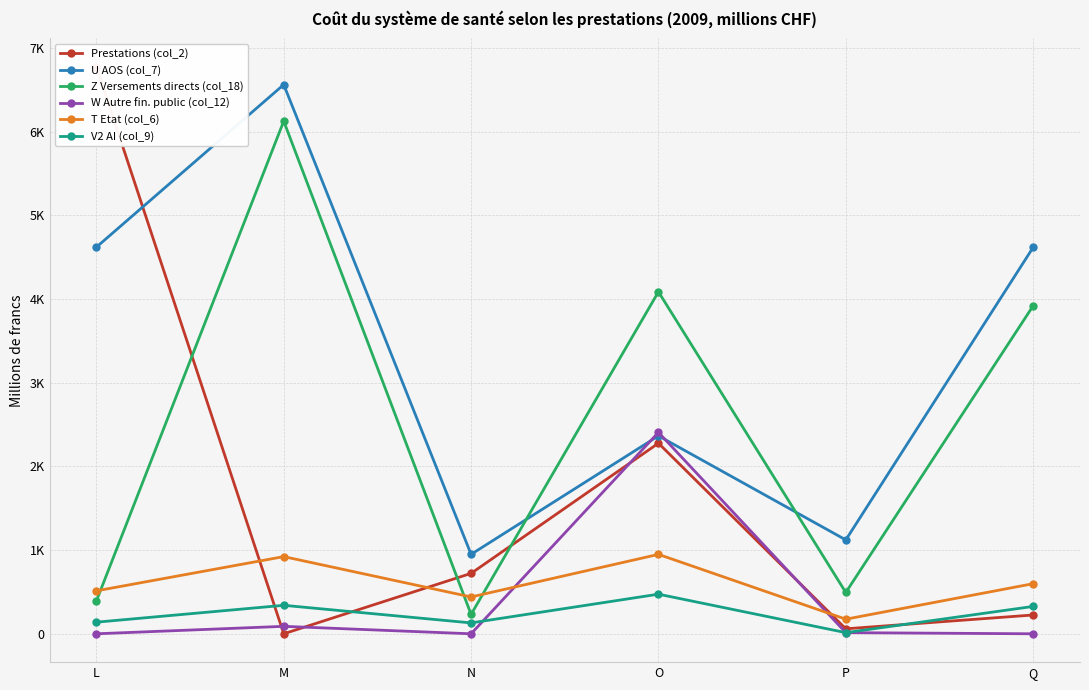

At P, list the series in order from largest to smallest.

U AOS (col_7), Z Versements directs (col_18), T Etat (col_6), Prestations (col_2), W Autre fin. public (col_12), V2 AI (col_9)